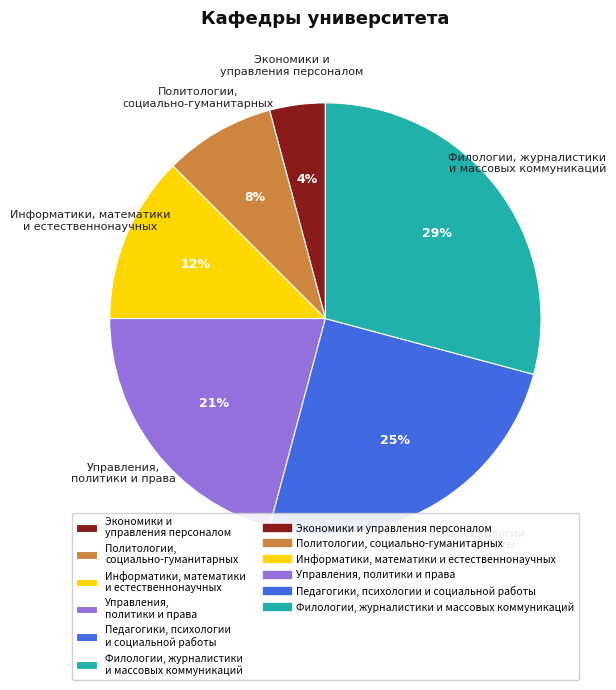

Combined, do Филологии, журналистики и массовых коммуникаций and Политологии, социально-гуманитарных account for over 50%?

No